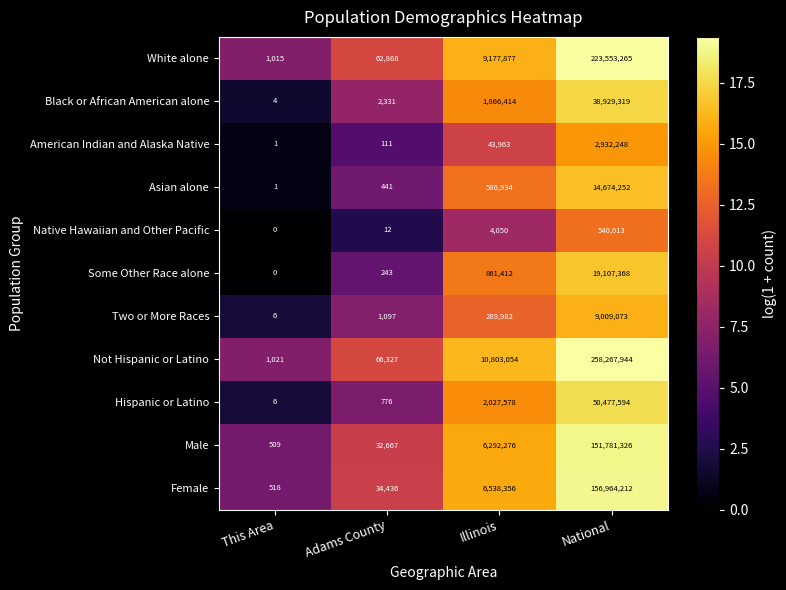

What is the maximum value shown in the chart?

258267944